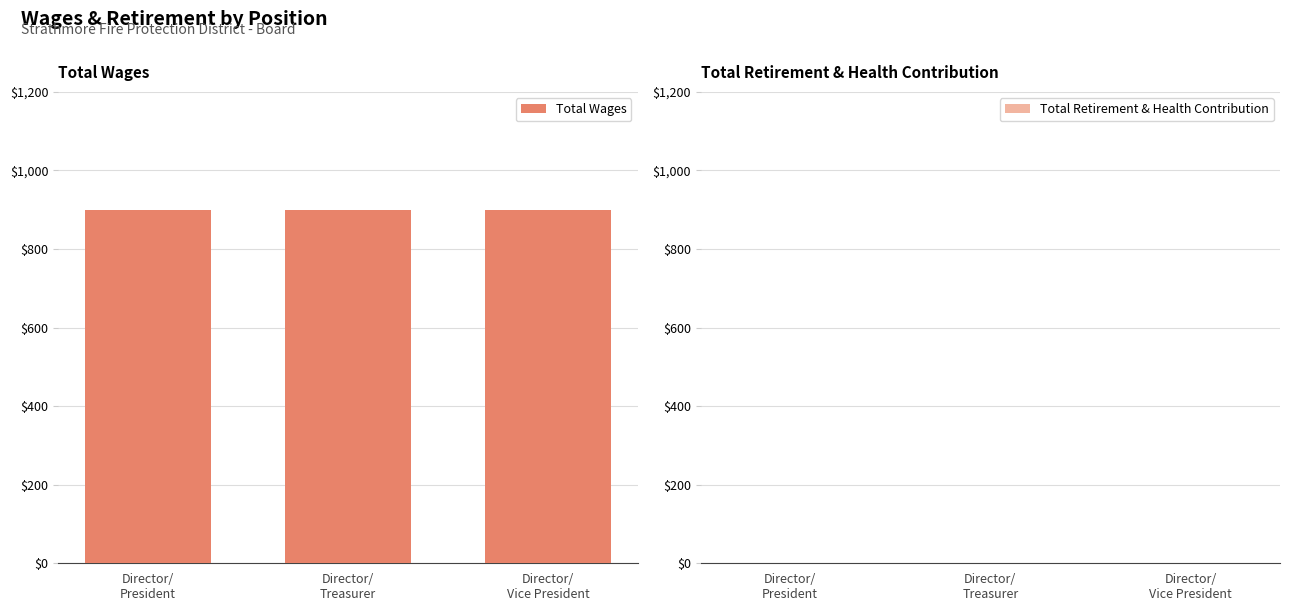

Reading right to left, transcribe all the data shown in this chart.

Total Wages: 900	900	900
Total Retirement & Health Contribution: 0	0	0